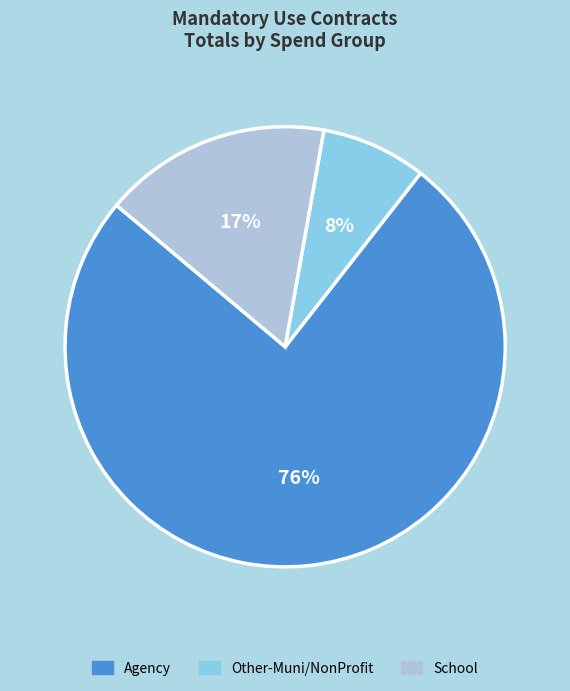

Do School and Other-Muni/NonProfit together represent more than half of the pie?

No